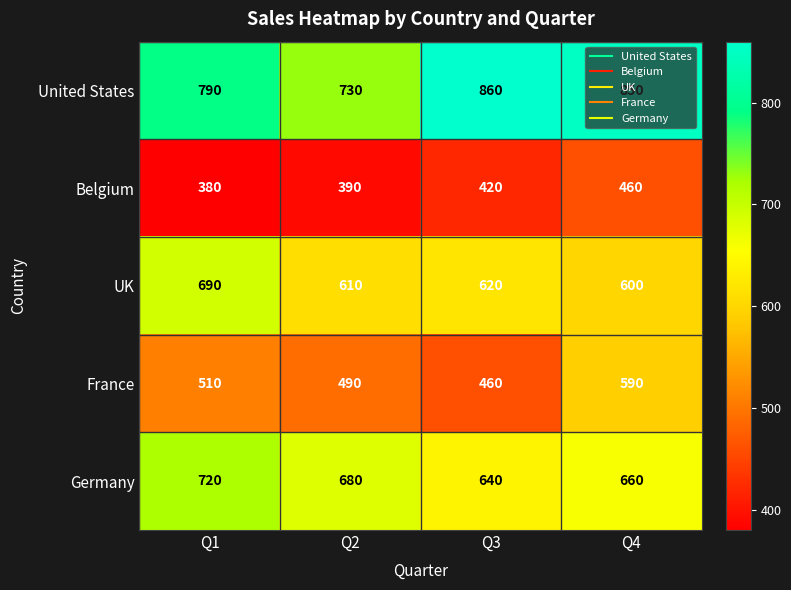

What is the difference between the Germany values at Q4 and Q1?

60